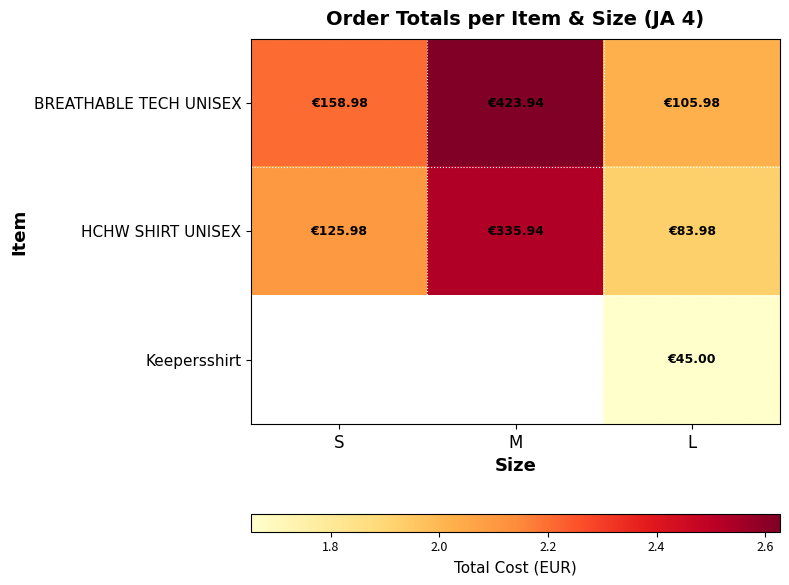

Count the HCHW SHIRT UNISEX values in the range 1 to 2.

1